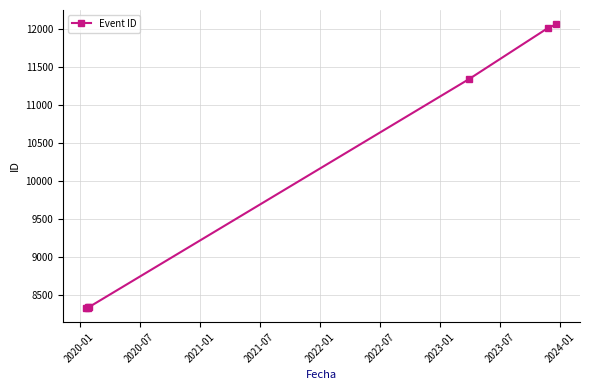

How many data points are above 8332?

3